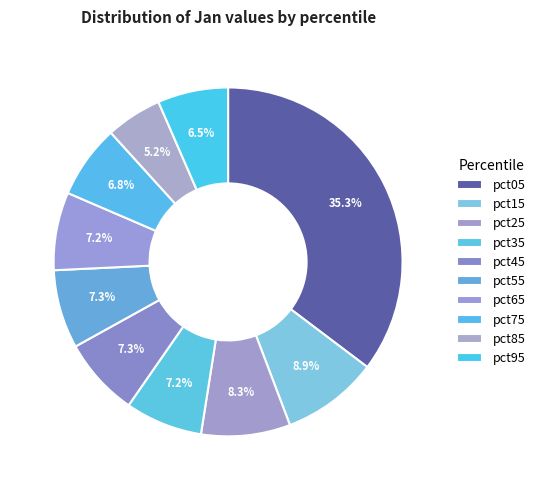

The pct05 slice represents 35% of the pie. True or false?

True